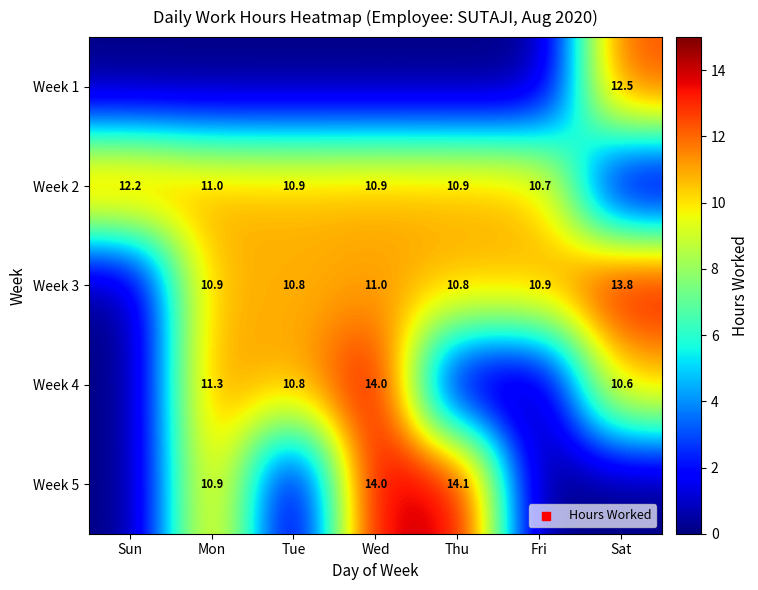

The value of Week 5 at Wed is 14.0. True or false?

True